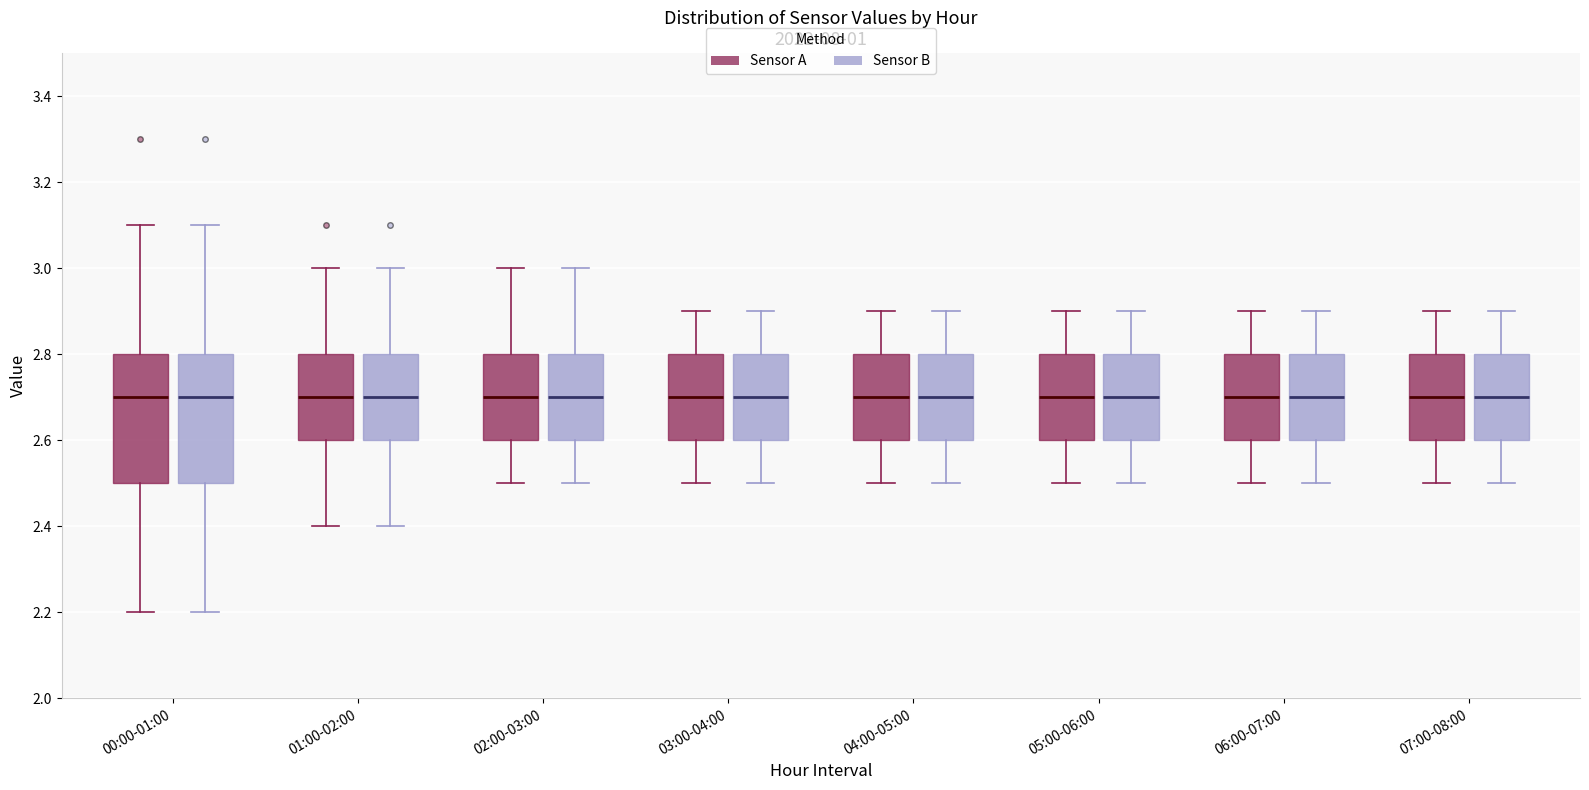

Reading left to right, transcribe this box plot: for each box, give where its median line is, the range the box spans, and where its two whiskers end, as read against the y-axis. The values are not printed on the chart, so give them approximately, as read against the axis.

00:00-01:00 (Sensor A): median 2.7, box 2.5 to 2.8, whiskers 2.2 to 3.1
00:00-01:00 (Sensor B): median 2.7, box 2.5 to 2.8, whiskers 2.2 to 3.1
01:00-02:00 (Sensor A): median 2.7, box 2.6 to 2.8, whiskers 2.4 to 3.0
01:00-02:00 (Sensor B): median 2.7, box 2.6 to 2.8, whiskers 2.4 to 3.0
02:00-03:00 (Sensor A): median 2.7, box 2.6 to 2.8, whiskers 2.5 to 3.0
02:00-03:00 (Sensor B): median 2.7, box 2.6 to 2.8, whiskers 2.5 to 3.0
03:00-04:00 (Sensor A): median 2.7, box 2.6 to 2.8, whiskers 2.5 to 2.9
03:00-04:00 (Sensor B): median 2.7, box 2.6 to 2.8, whiskers 2.5 to 2.9
04:00-05:00 (Sensor A): median 2.7, box 2.6 to 2.8, whiskers 2.5 to 2.9
04:00-05:00 (Sensor B): median 2.7, box 2.6 to 2.8, whiskers 2.5 to 2.9
05:00-06:00 (Sensor A): median 2.7, box 2.6 to 2.8, whiskers 2.5 to 2.9
05:00-06:00 (Sensor B): median 2.7, box 2.6 to 2.8, whiskers 2.5 to 2.9
06:00-07:00 (Sensor A): median 2.7, box 2.6 to 2.8, whiskers 2.5 to 2.9
06:00-07:00 (Sensor B): median 2.7, box 2.6 to 2.8, whiskers 2.5 to 2.9
07:00-08:00 (Sensor A): median 2.7, box 2.6 to 2.8, whiskers 2.5 to 2.9
07:00-08:00 (Sensor B): median 2.7, box 2.6 to 2.8, whiskers 2.5 to 2.9